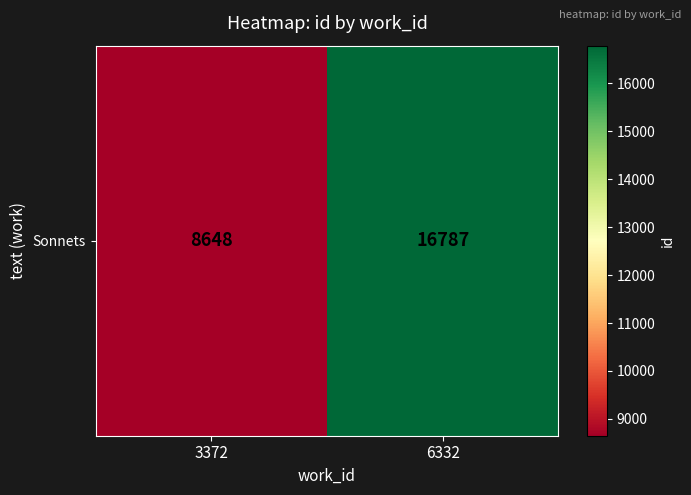

Reading right to left, list all the values displayed in this chart.

6332=16787	3372=8648